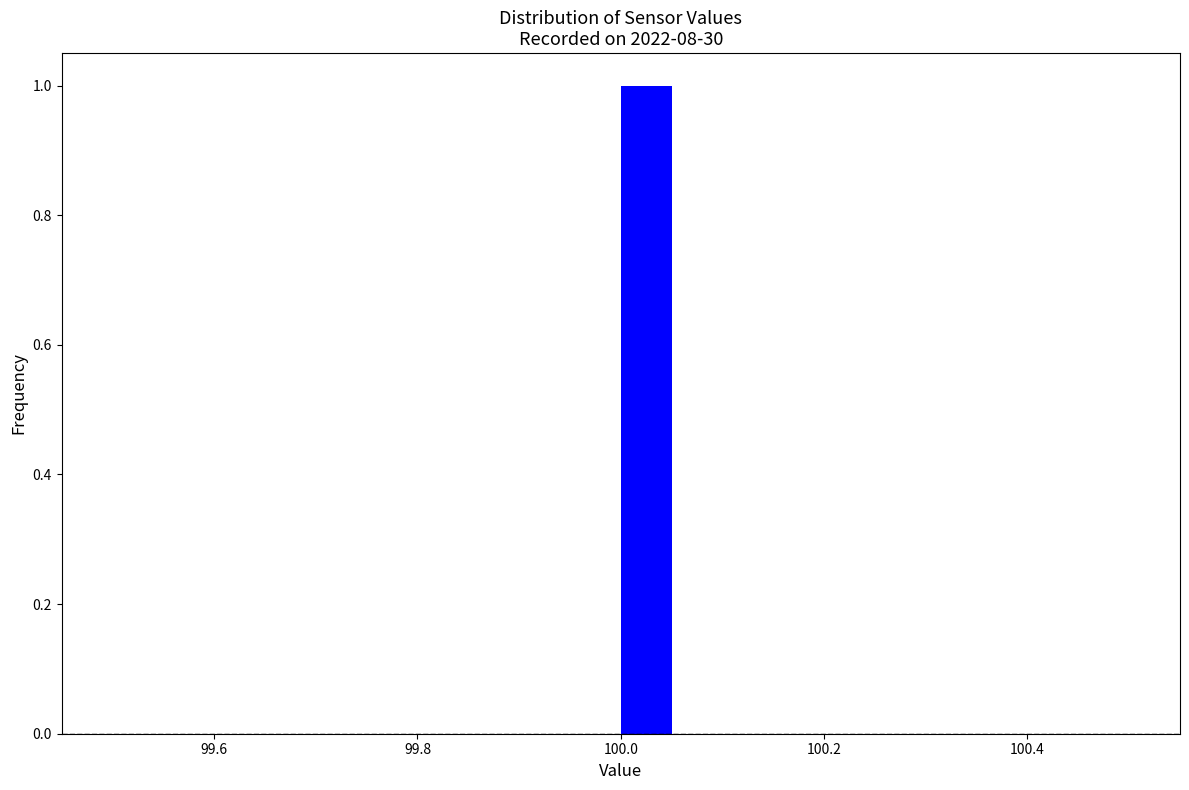

Read against the x-axis, roughly where is the centre of the tallest bar?

100.02